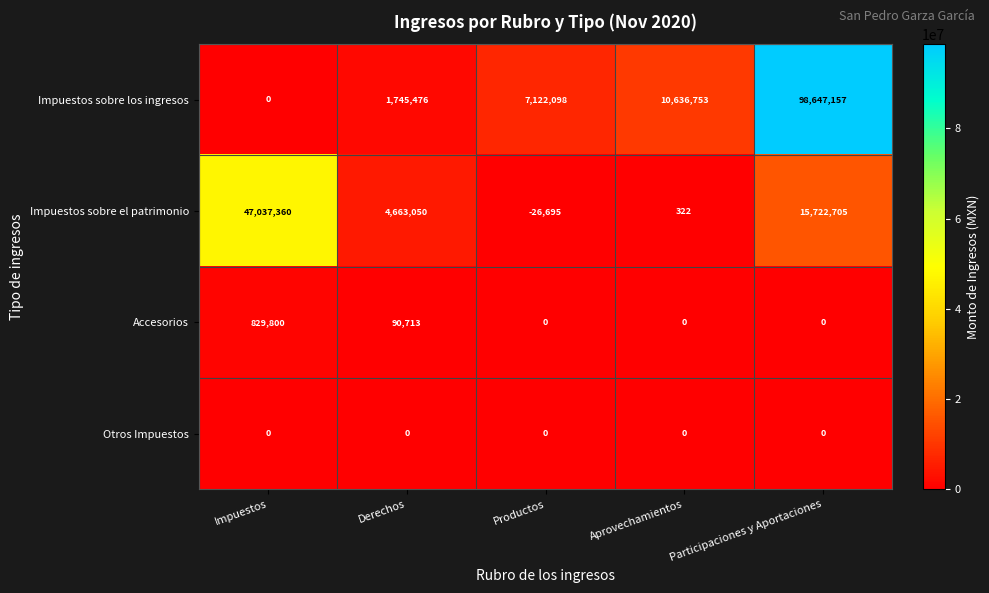

What is the difference between the highest and lowest values at Impuestos?

47037360